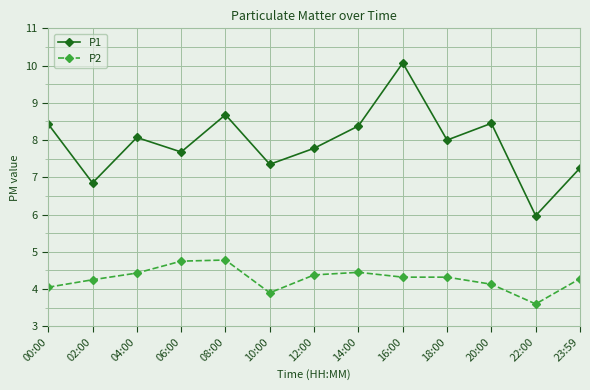

Which series has the widest spread of values?

P1